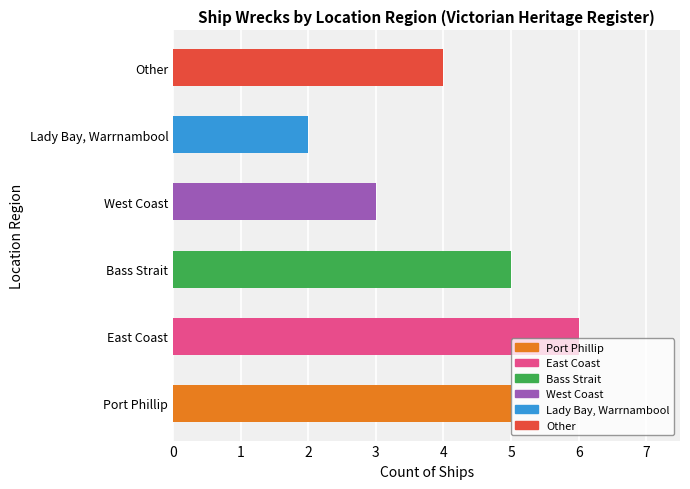

What is the difference between the values at Lady Bay, Warrnambool and Port Phillip?

3